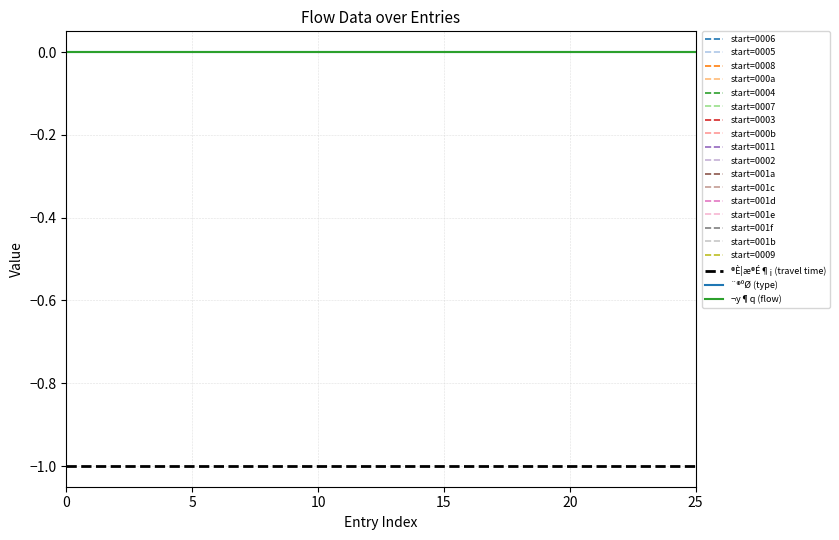

True or false: ¨®ºØ and ¬y¶q intersect in this chart.

False